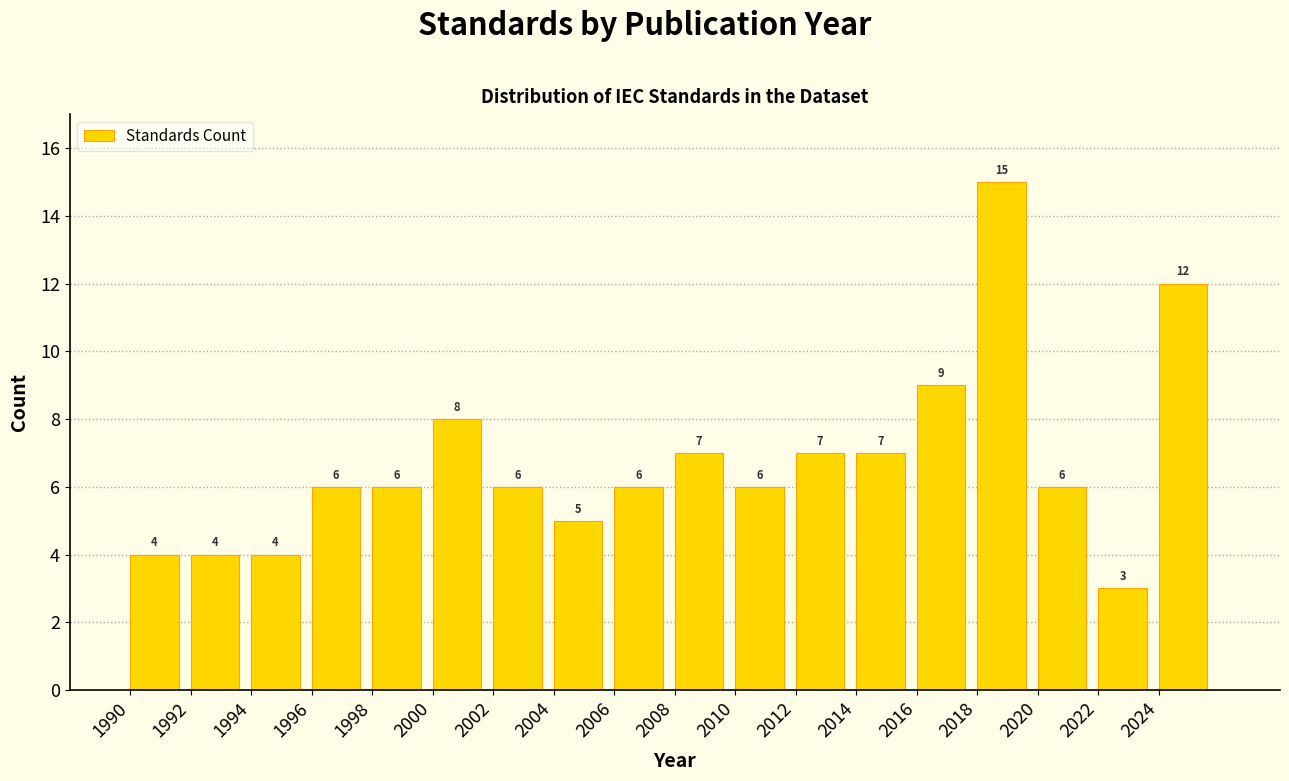

Reading left to right, transcribe all the data shown in this chart.

1990=4	1992=4	1994=4	1996=6	1998=6	2000=8	2002=6	2004=5	2006=6	2008=7	2010=6	2012=7	2014=7	2016=9	2018=15	2020=6	2022=3	2024=12